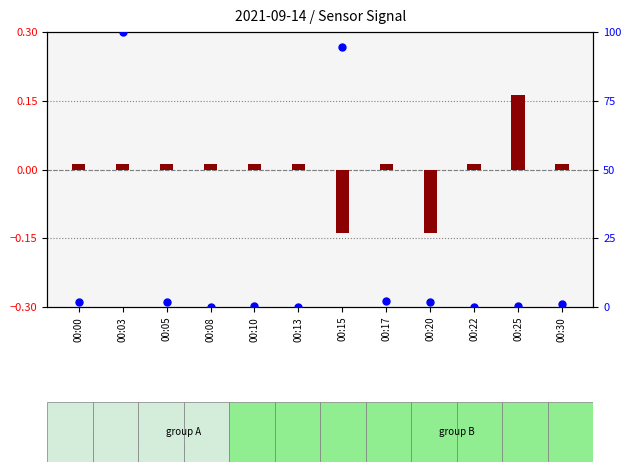

At how many categories does at least one series exceed 4?

2